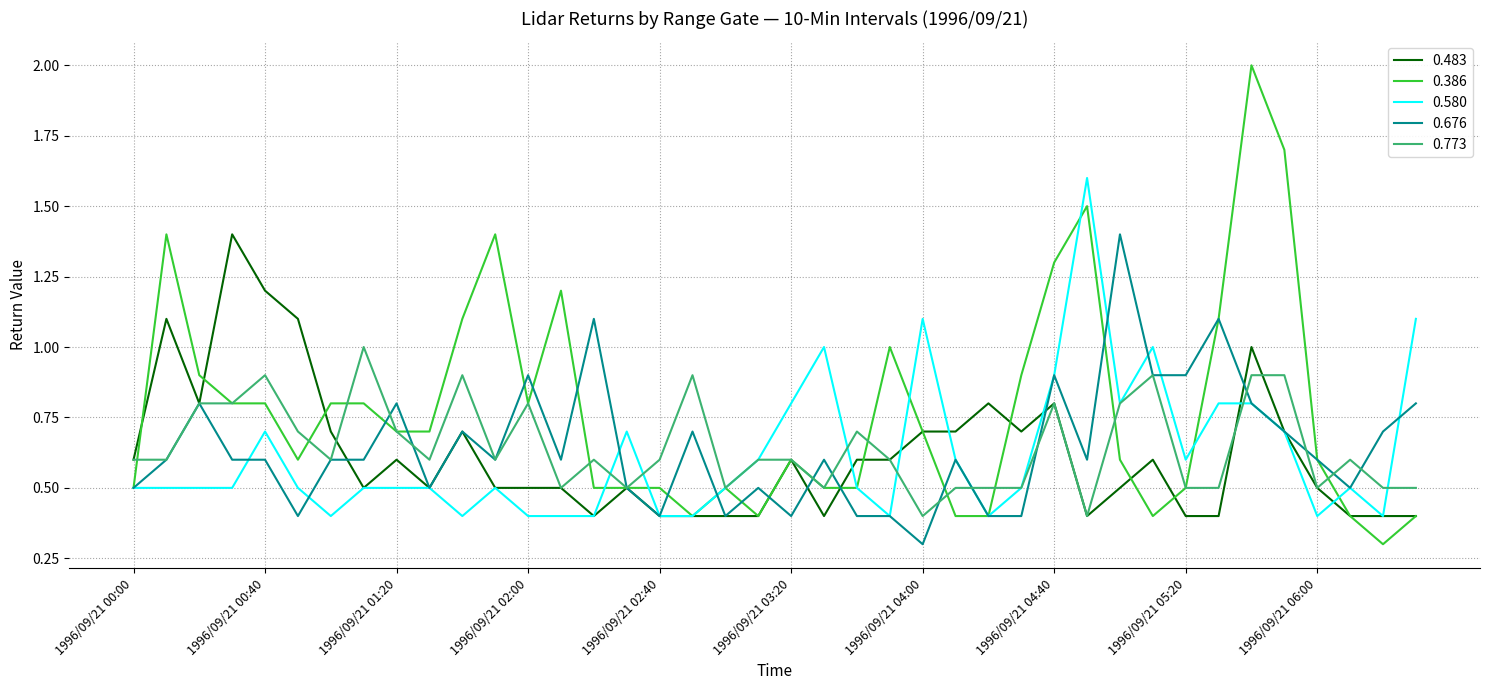

Which series has the largest range (max minus min)?

0.386